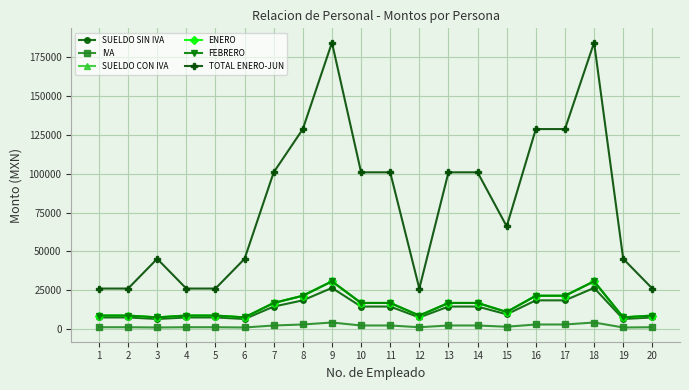

What is the total value across all series at 2?

60900